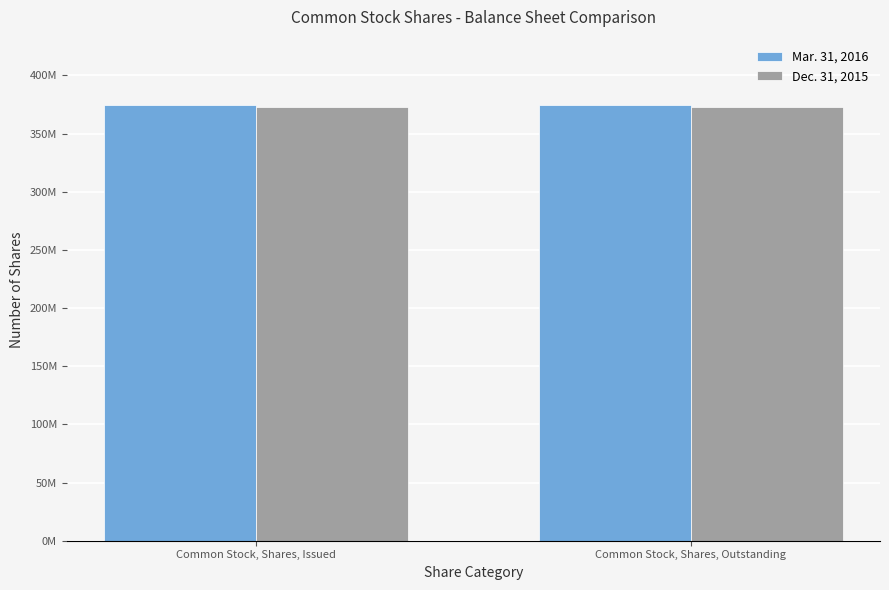

The Mar. 31, 2016 series shows 374583066 at Common Stock, Shares, Issued. True or false?

True